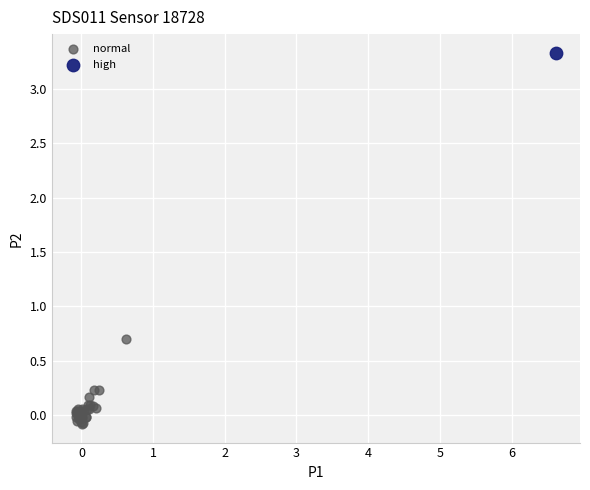

What are all the series names shown in the legend?

normal, high